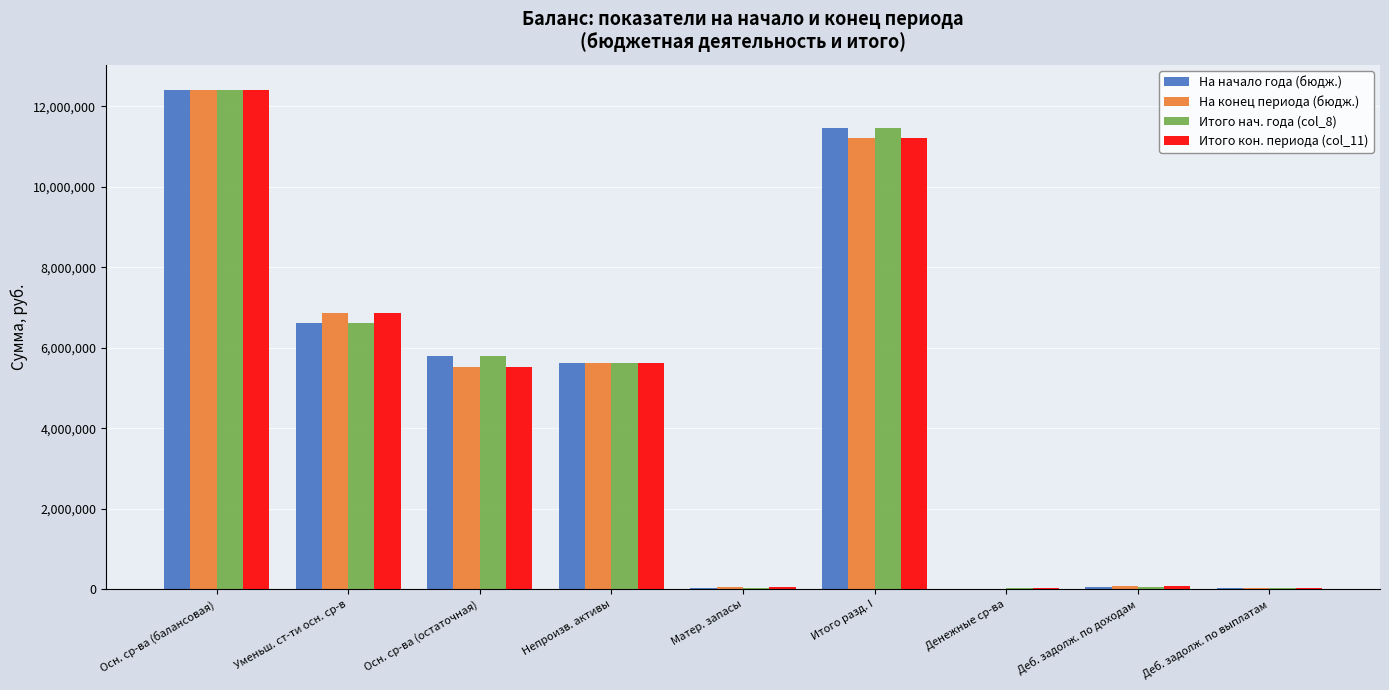

Is it true that На конец периода (бюдж.) equals 5036593.5 at Итого разд. I?

False